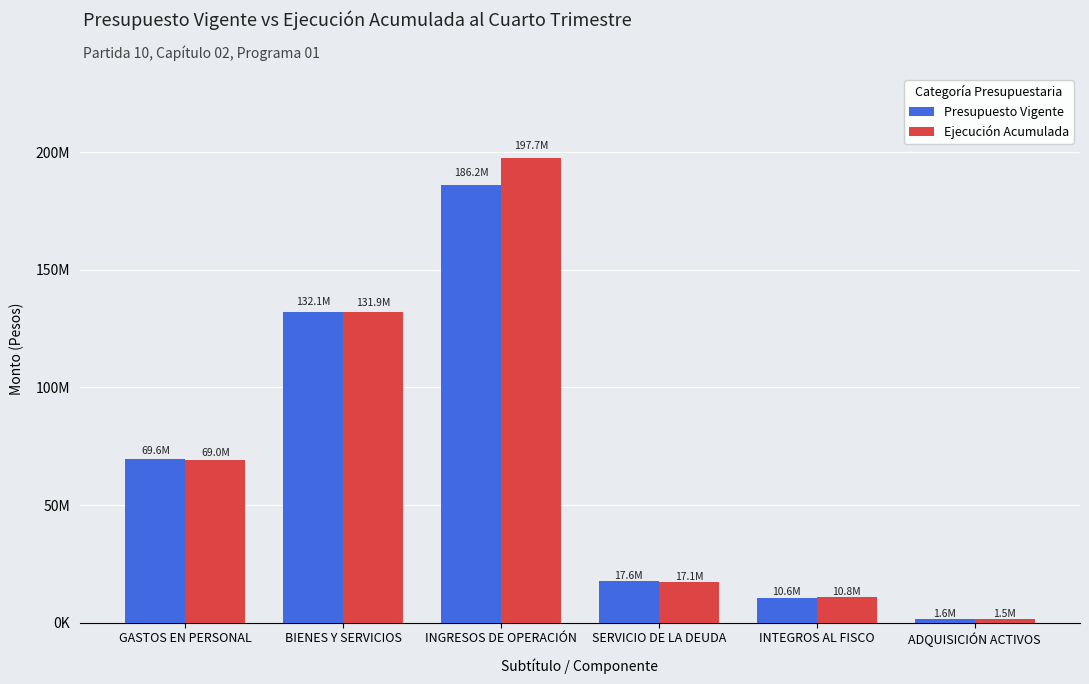

What is the difference between the maximum and second lowest values in the Ejecución Acumulada series?

186821134